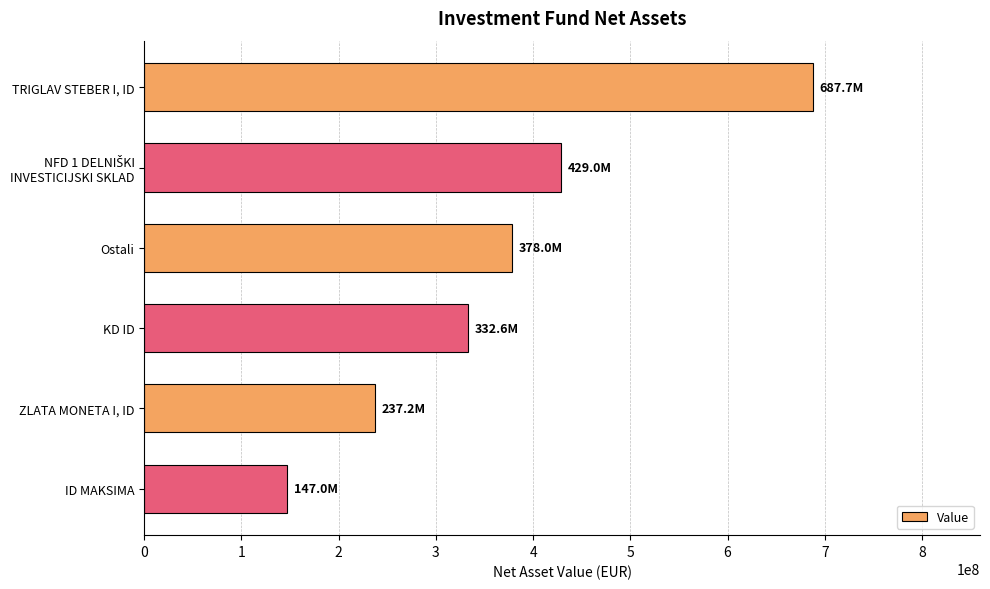

Which category has the lowest value across all series?

ID MAKSIMA